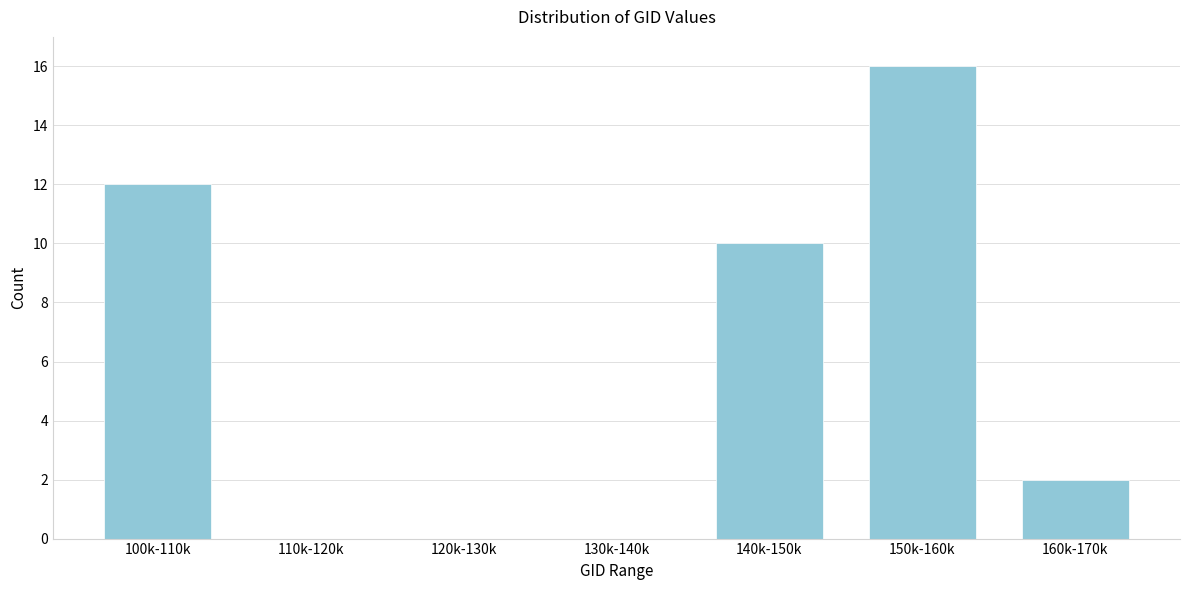

Reading left to right, list all the values displayed in this chart.

100k-110k=12	110k-120k=0	120k-130k=0	130k-140k=0	140k-150k=10	150k-160k=16	160k-170k=2